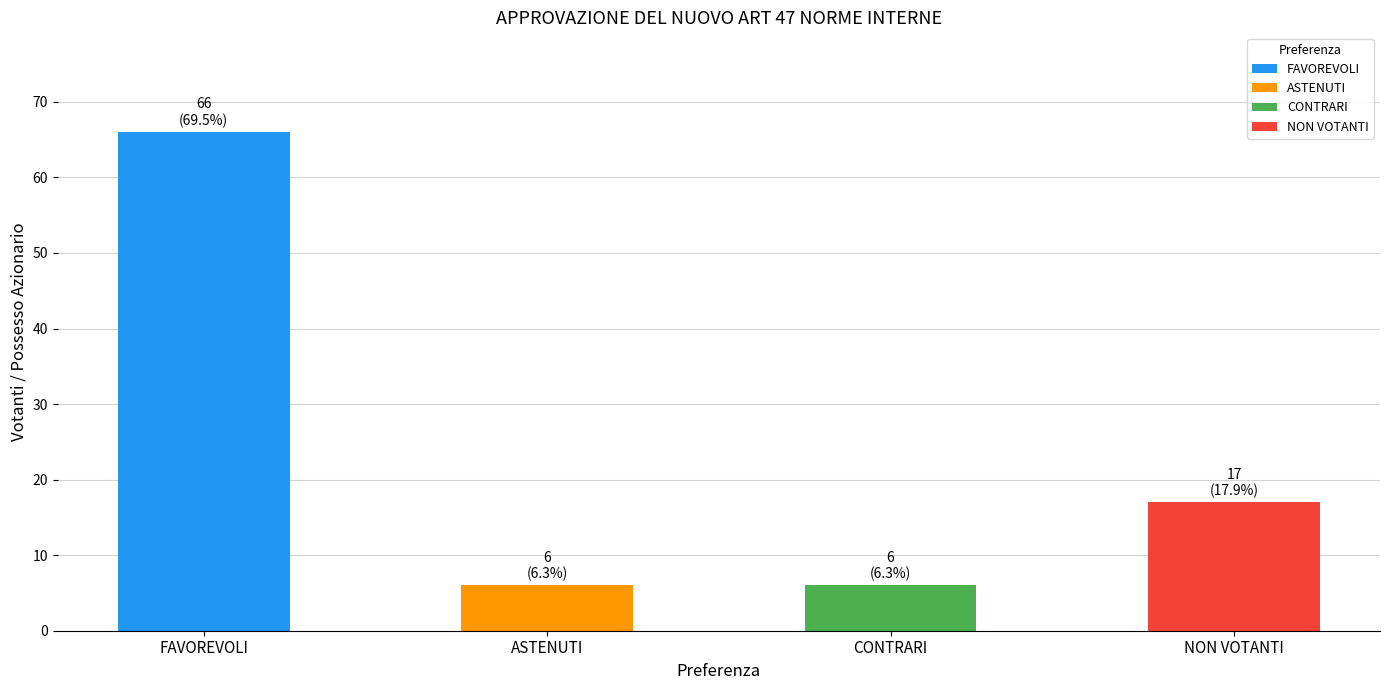

How many distinct data groups are displayed?

1